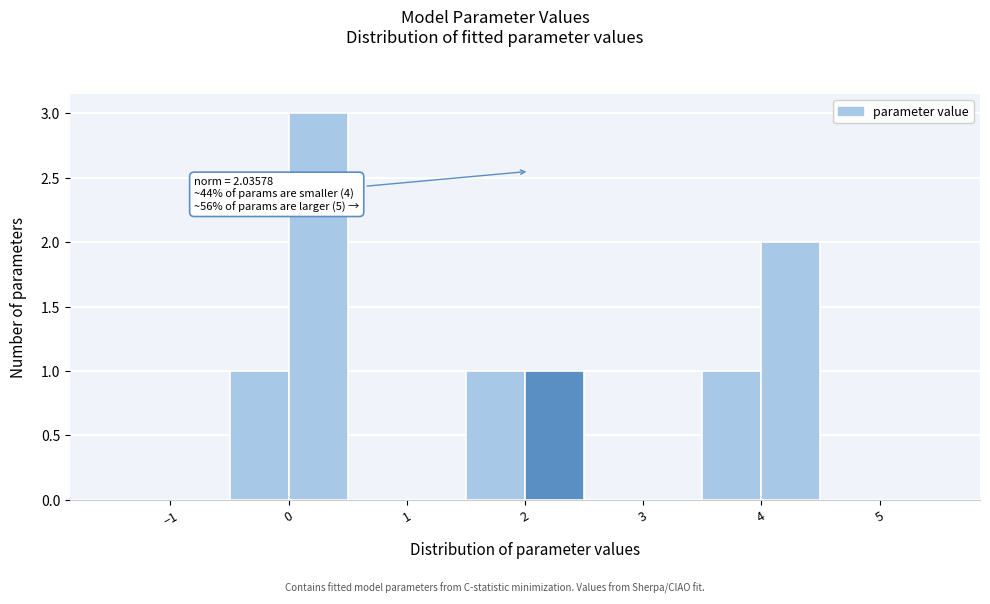

Over which range of the x-axis is the bar tallest?

0.0 to 0.5